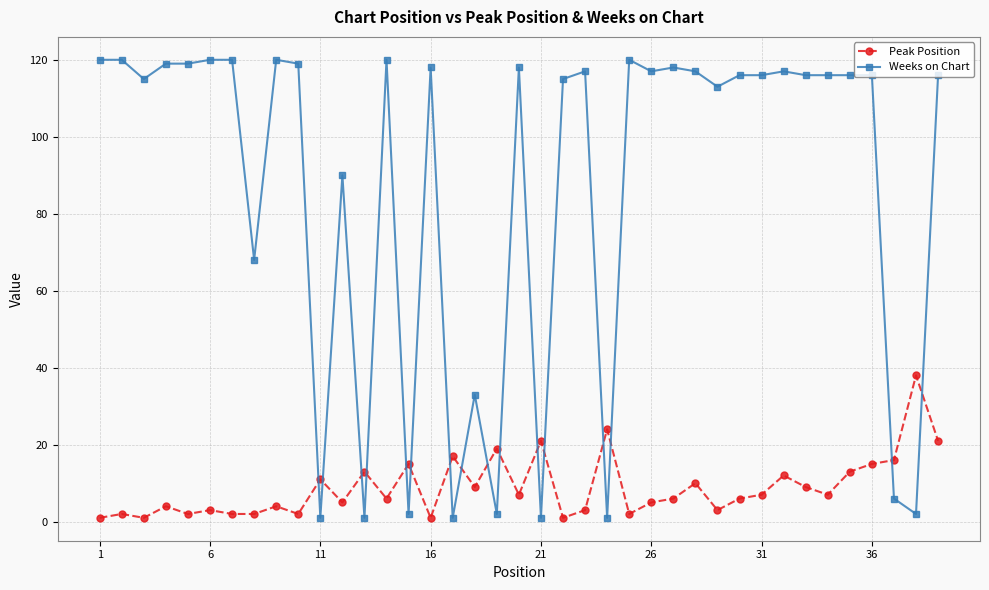

What is the sum of all Peak Position values?

345